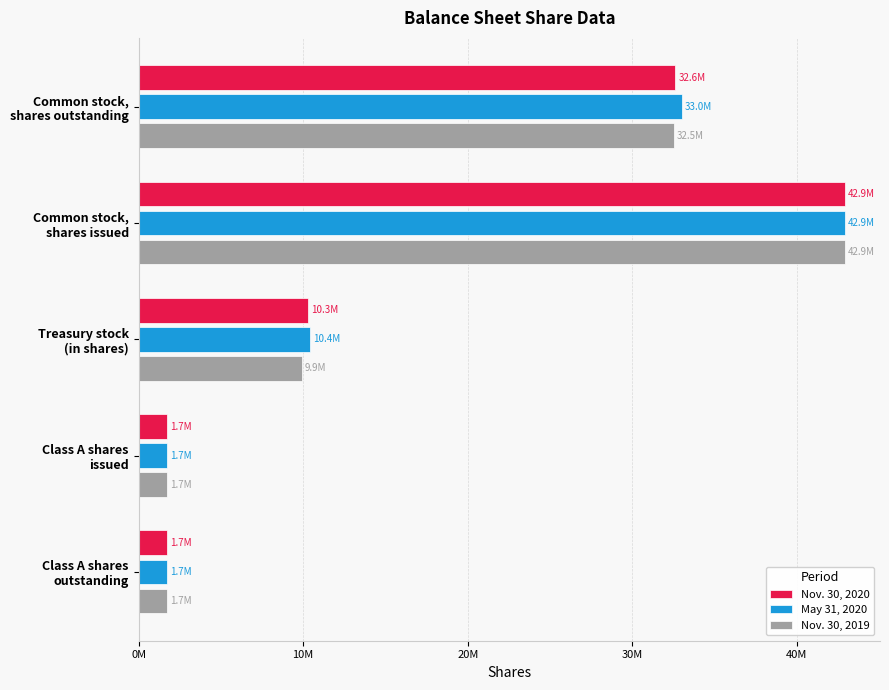

How many Nov. 30, 2020 values are between 1700000 and 32600000?

4